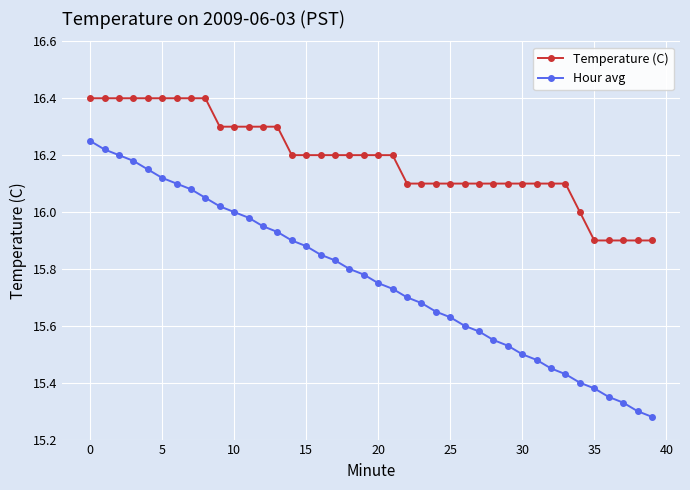

True or false: Hour avg has more than 0 interior local peaks.

False